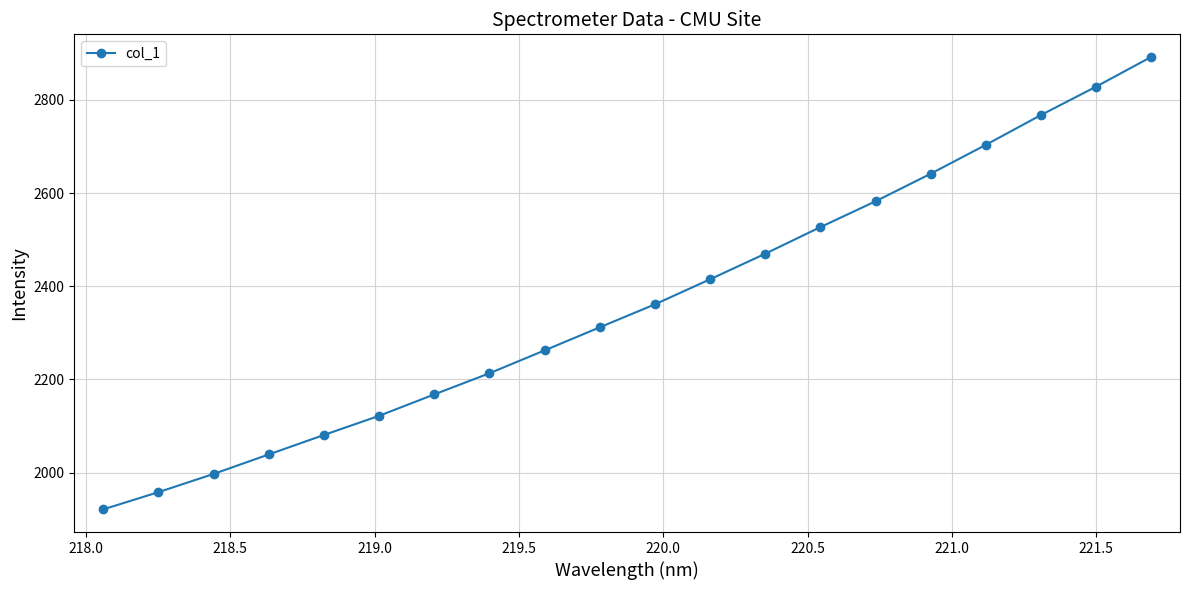

What is the minimum value shown in the chart?

1921.1